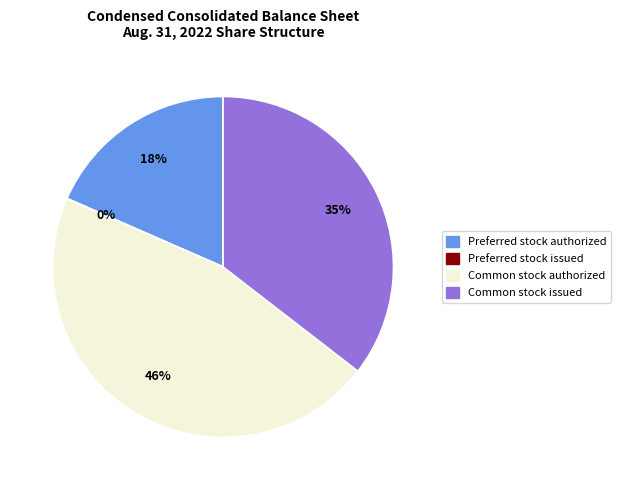

To the nearest percent, what is the average slice percentage?

25%